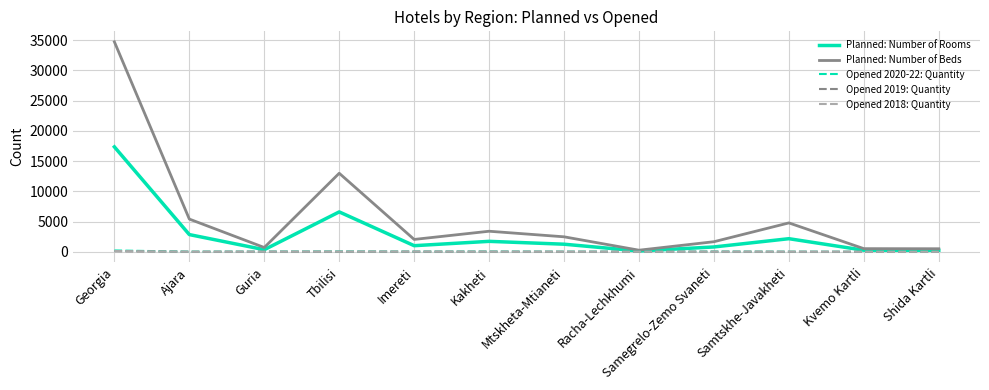

What is the highest value of the Planned: Number of Beds series?

34733